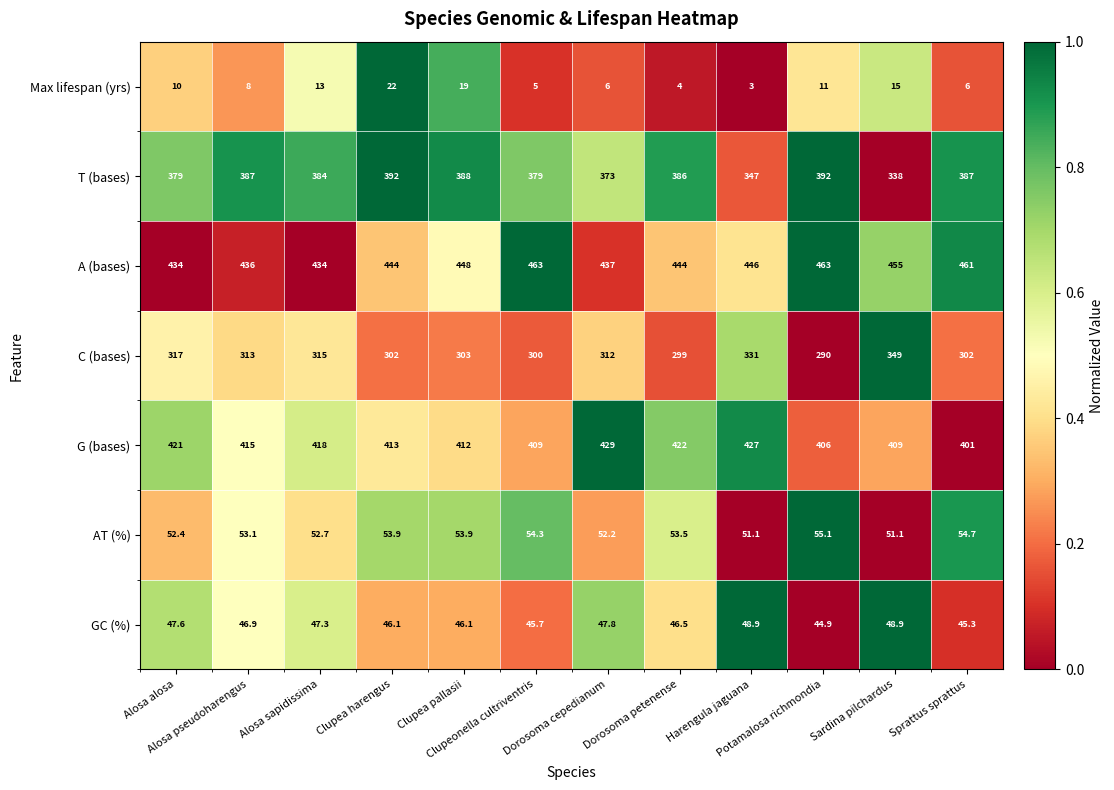

Which series has the largest total across all categories?

A (bases)